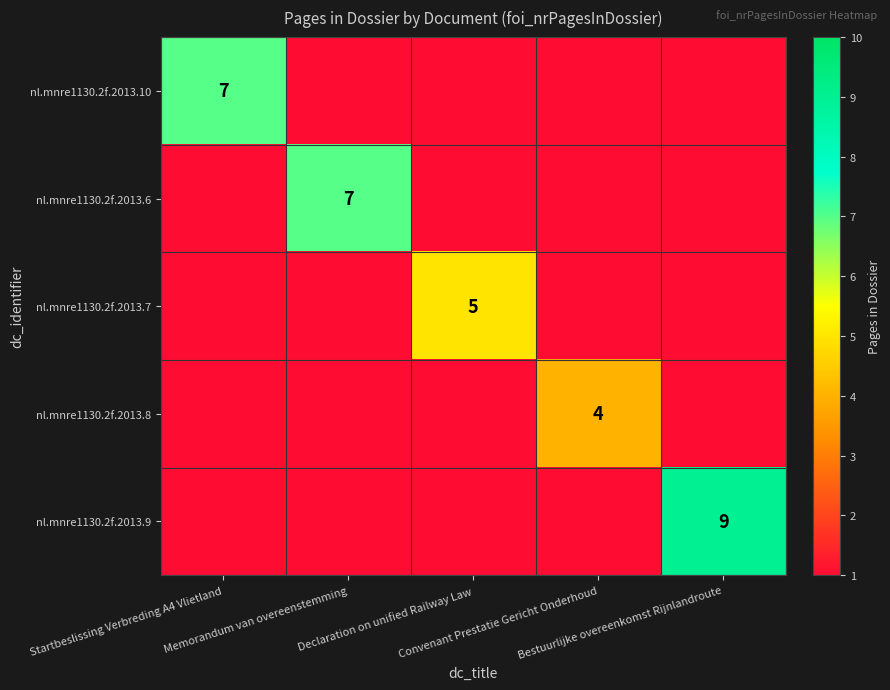

How many nl.mnre1130.2f.2013.8 values are between 1 and 2?

4